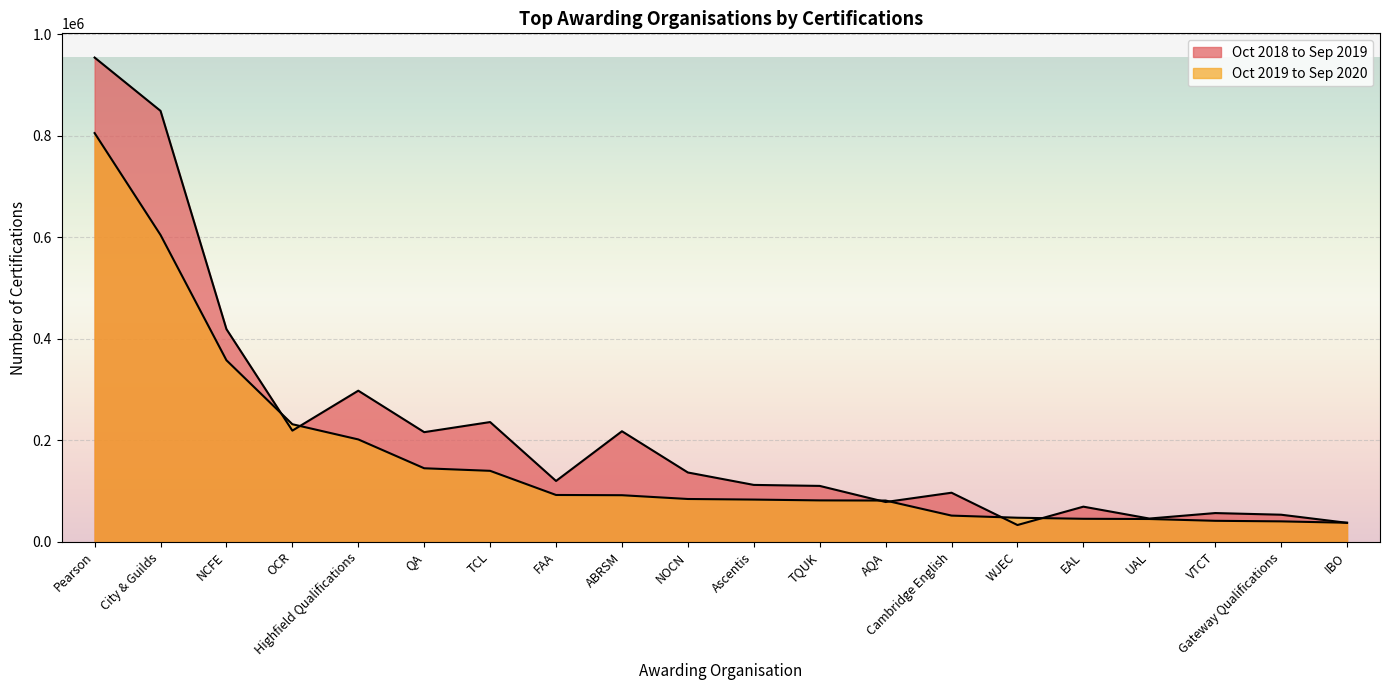

Between which two adjacent categories do Oct 2018 to Sep 2019 and Oct 2019 to Sep 2020 first intersect?

NCFE and OCR